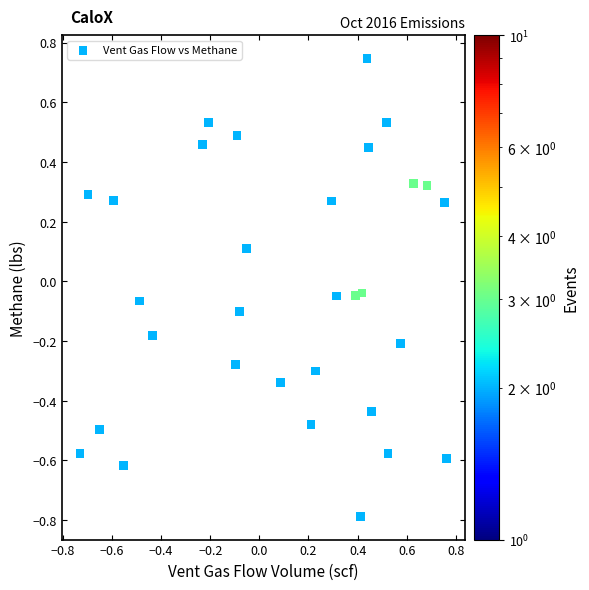

What is the range of Y values (max minus min)?

1.5